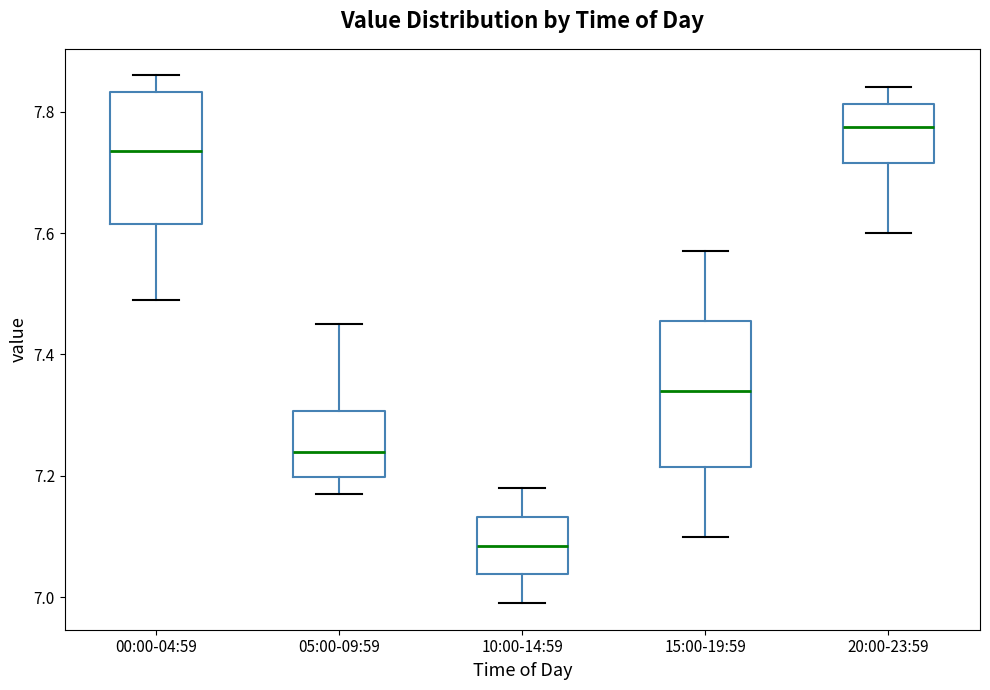

Reading left to right, transcribe this box plot: for each box, give where its median line is, the range the box spans, and where its two whiskers end, as read against the y-axis. The values are not printed on the chart, so give them approximately, as read against the axis.

00:00-04:59: median 7.74, box 7.62 to 7.84, whiskers 7.50 to 7.86
05:00-09:59: median 7.24, box 7.20 to 7.30, whiskers 7.18 to 7.46
10:00-14:59: median 7.08, box 7.04 to 7.14, whiskers 7.00 to 7.18
15:00-19:59: median 7.34, box 7.22 to 7.46, whiskers 7.10 to 7.58
20:00-23:59: median 7.78, box 7.72 to 7.82, whiskers 7.60 to 7.84